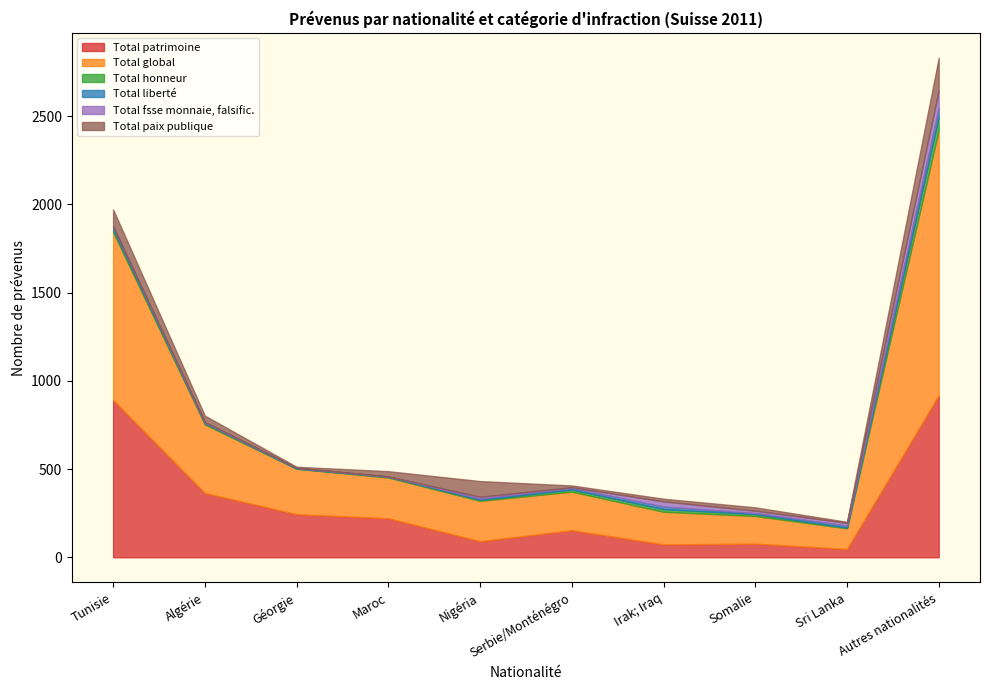

True or false: Total global and Total liberté cross at least once.

False